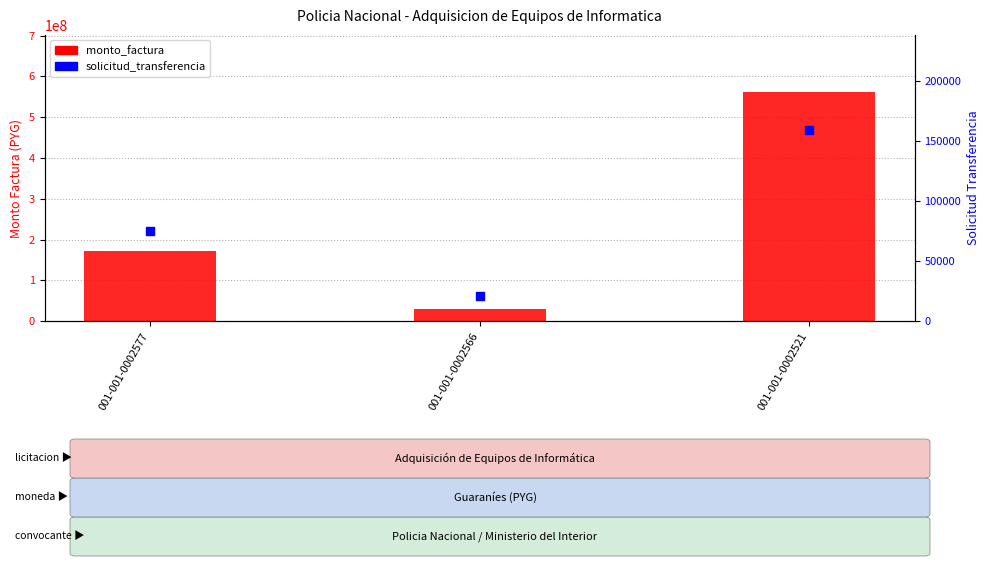

Which series contains the highest Y value?

monto_factura